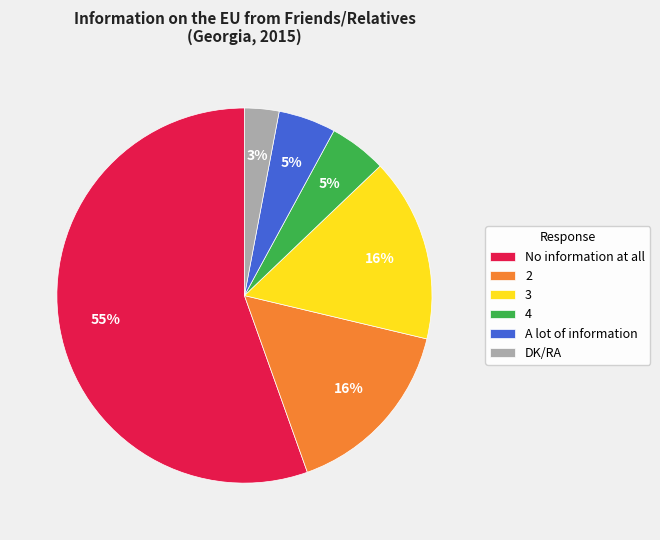

How many segments does this pie chart have?

6